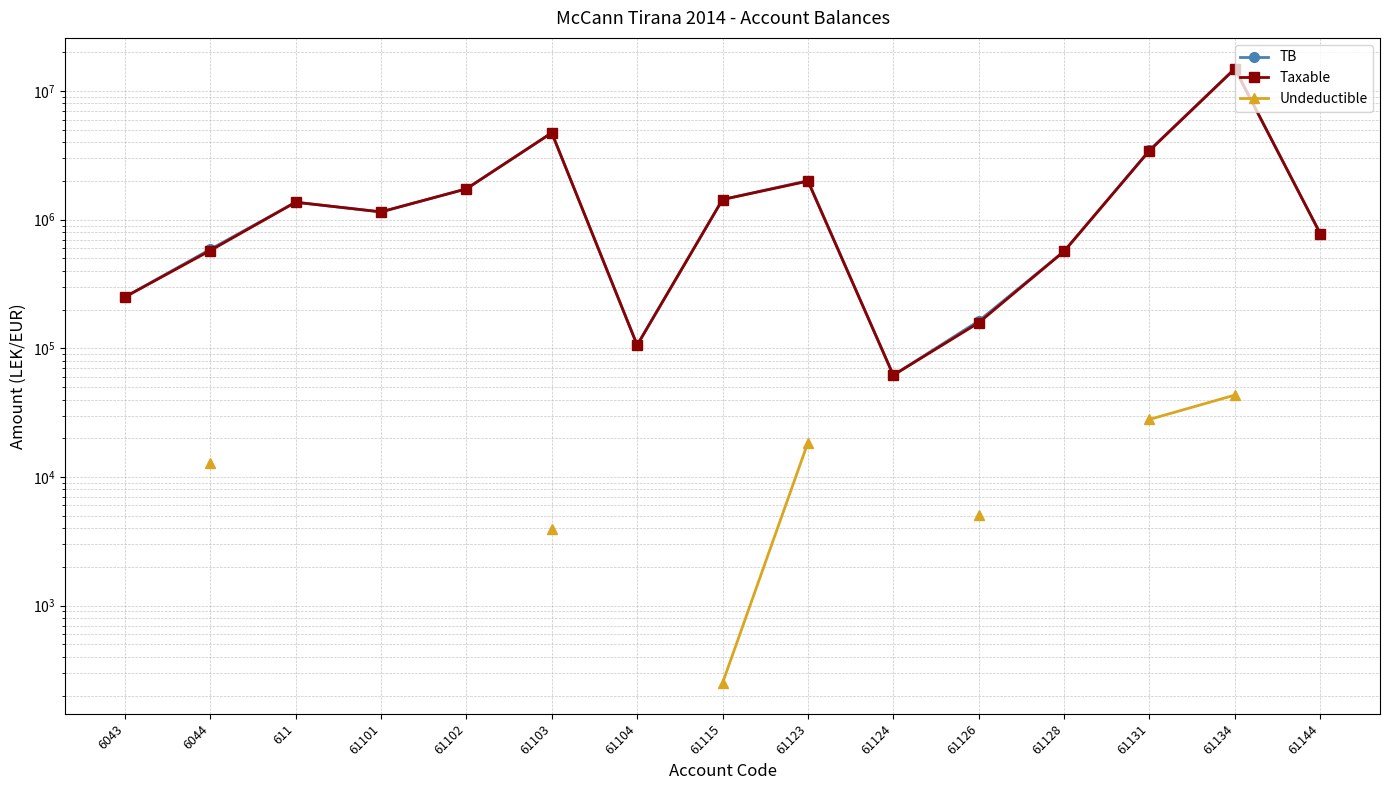

What are all the series names shown in the legend?

TB, Taxable, Undeductible